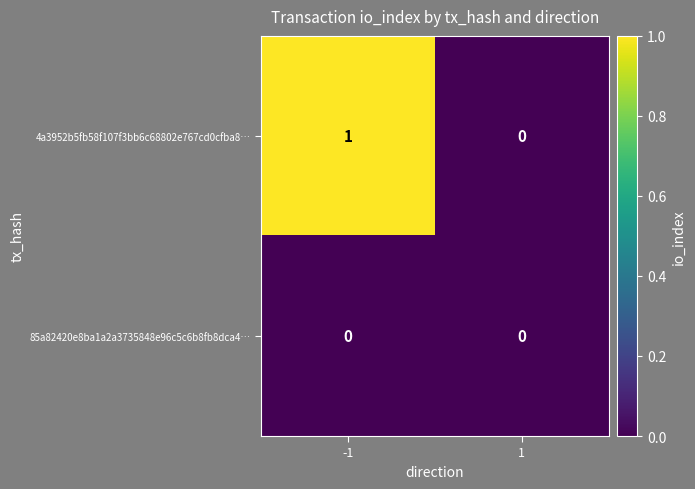

Which series has the largest total across all categories?

4a3952b5fb58f107f3bb6c68802e767cd0cfba8…